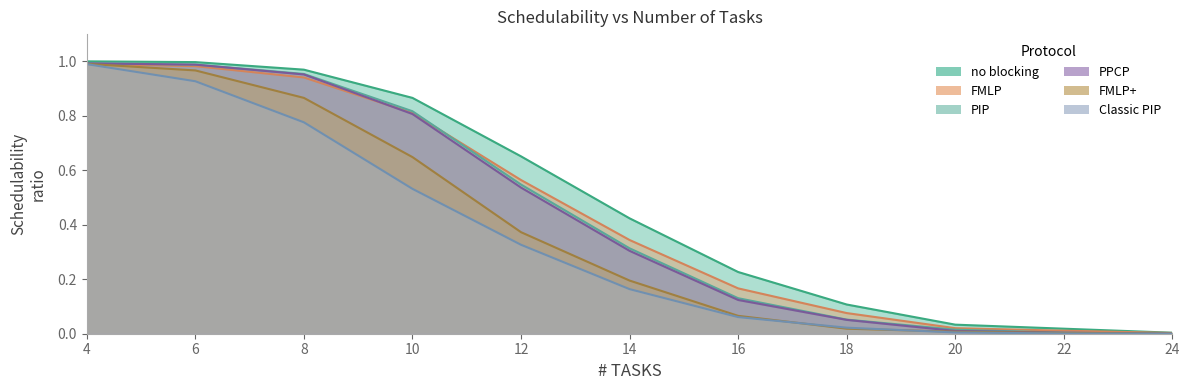

What is the difference between the no blocking values at 24 and 18?

0.1